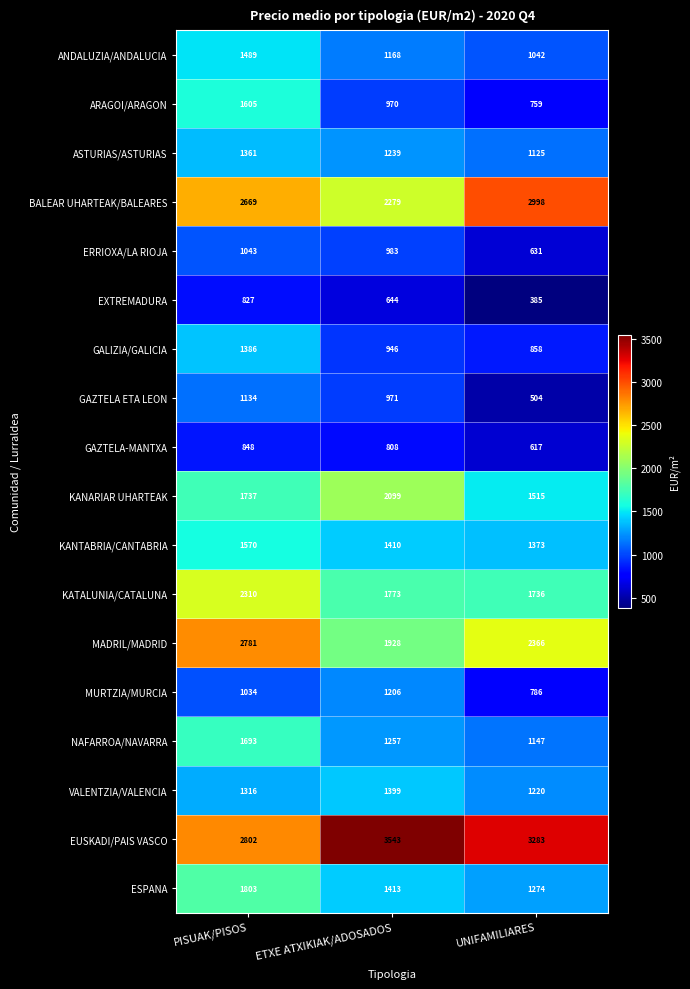

What is the smallest value displayed?

385